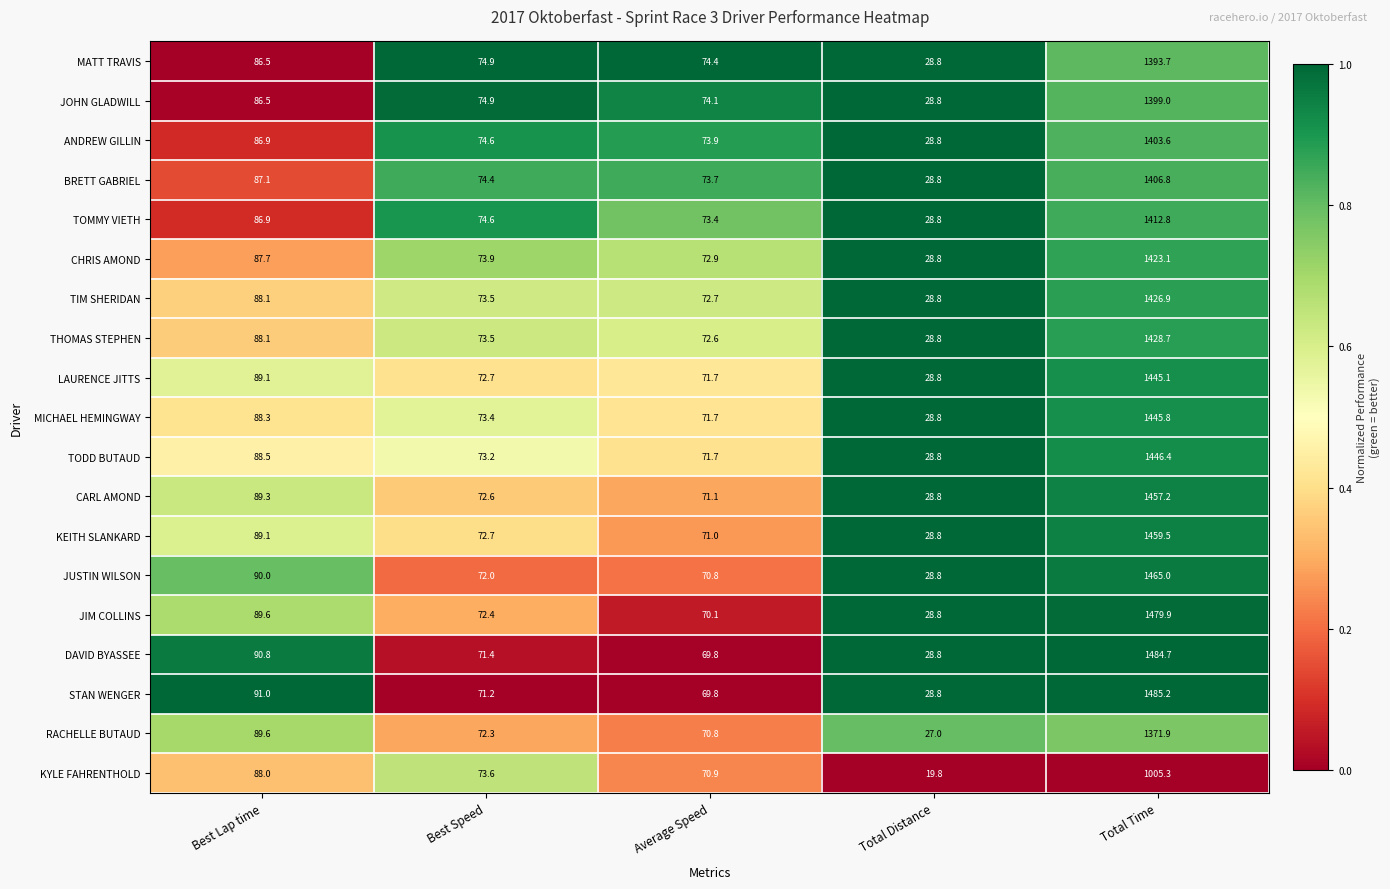

What is the greatest value displayed?

1485.2